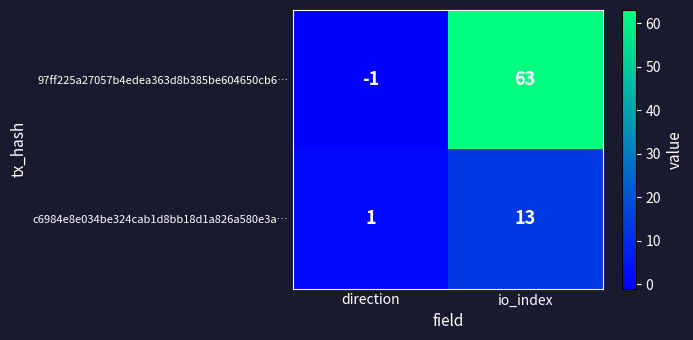

The value of 97ff225a27057b4edea363d8b385be604650cb6… at io_index is 63. True or false?

True